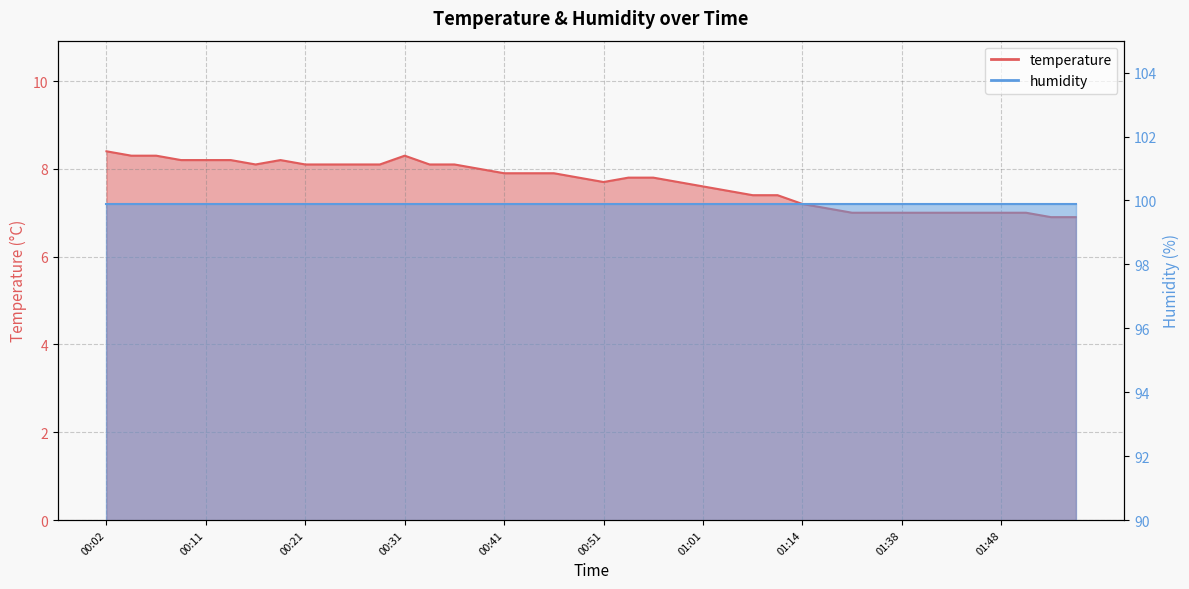

What is the greatest value displayed?

8.4